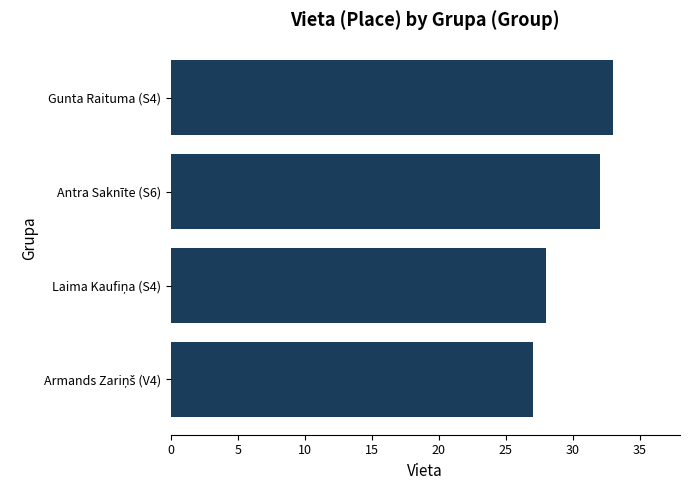

What is the change in value from Antra Saknīte (S6) to Gunta Raituma (S4)?

+1